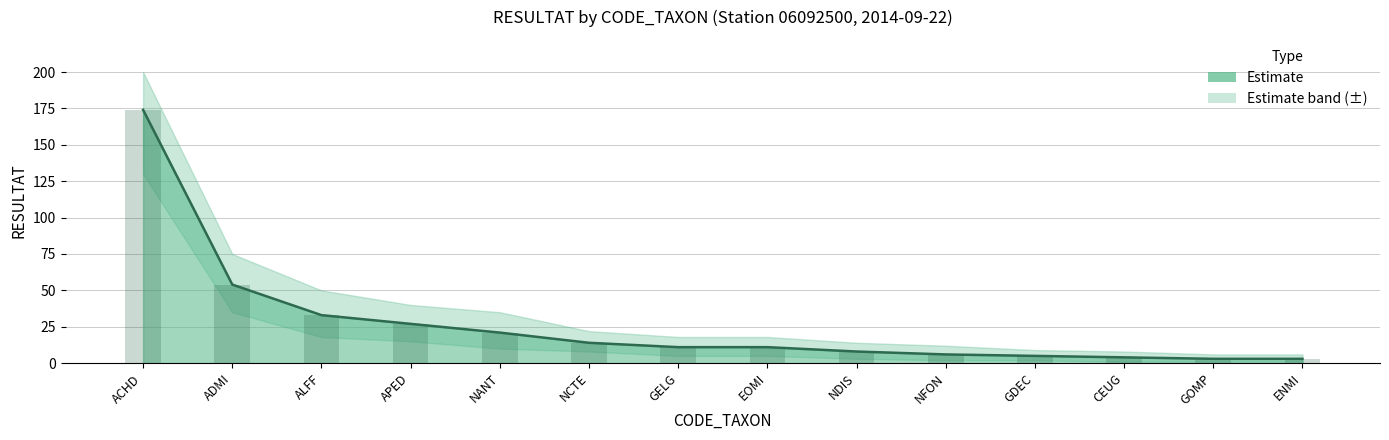

What is the label of the 4th bar from the left?

APED